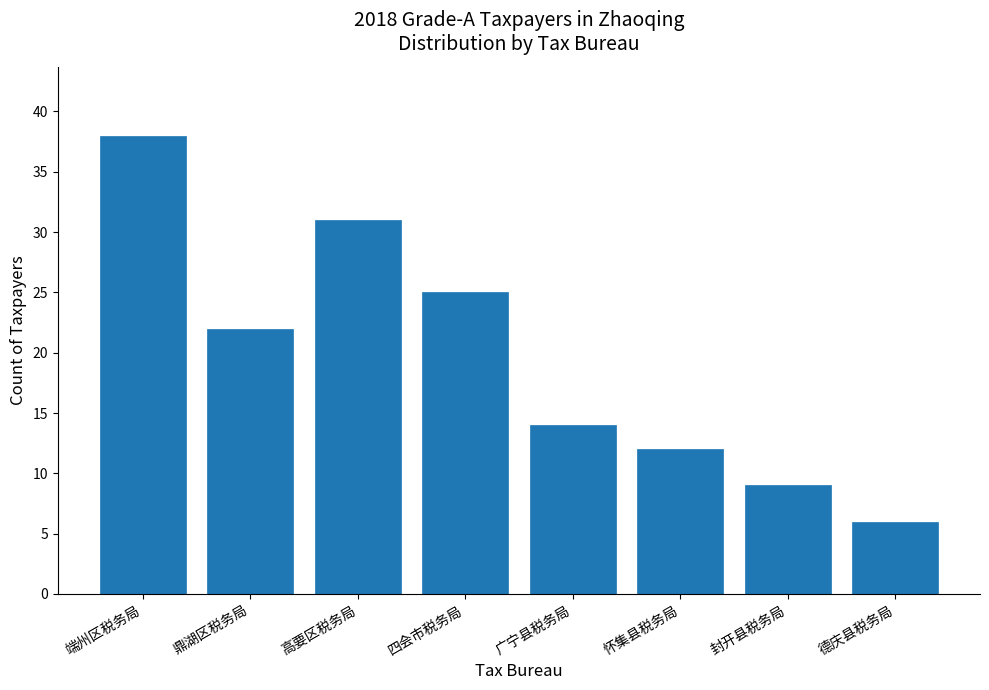

Reading right to left, transcribe all the data shown in this chart.

德庆县税务局=6	封开县税务局=9	怀集县税务局=12	广宁县税务局=14	四会市税务局=25	高要区税务局=31	鼎湖区税务局=22	端州区税务局=38